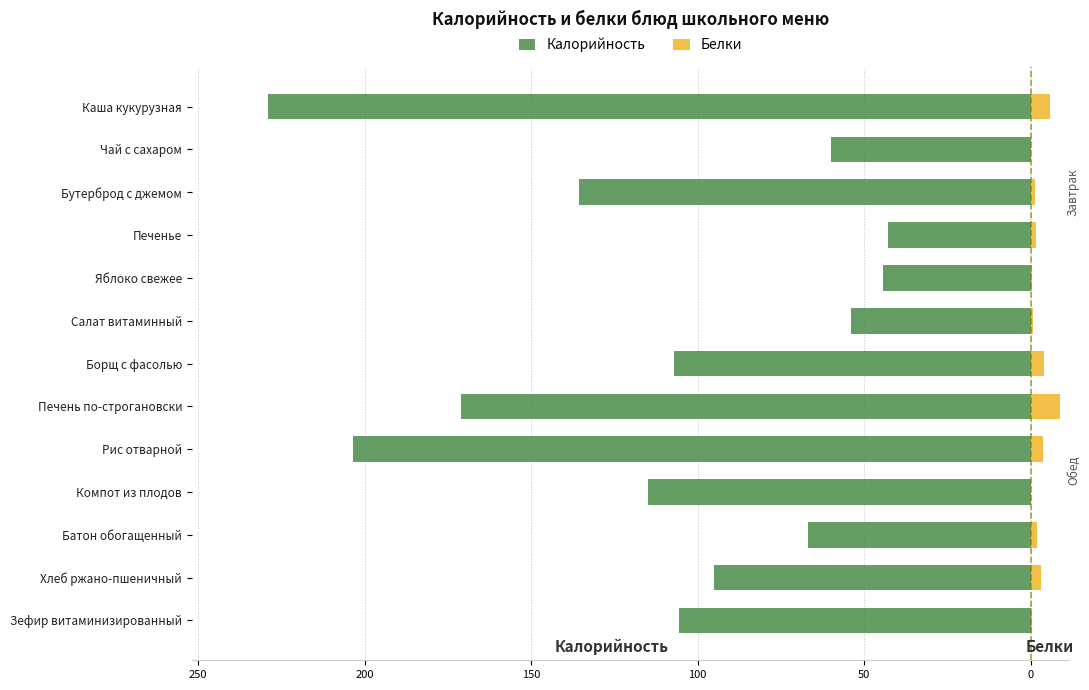

Are the bars grouped side by side (vs. stacked)?

Yes